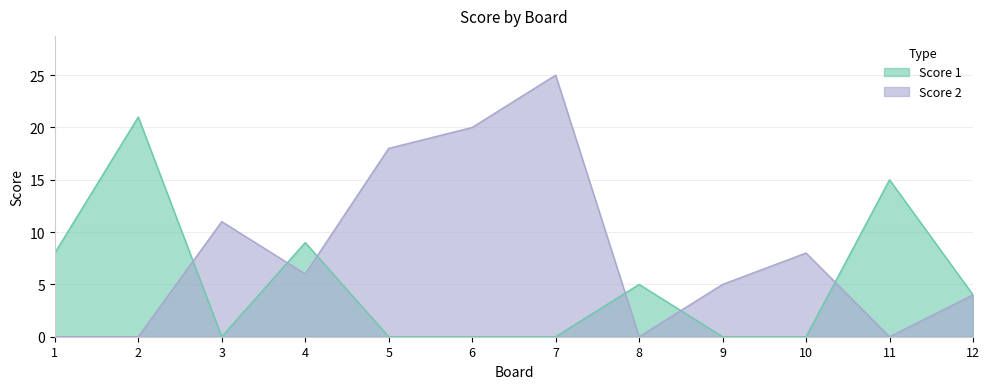

Reading left to right, transcribe all the data shown in this chart.

Score 1: 1=8	2=21	3=0	4=9	5=0	6=0	7=0	8=5	9=0	10=0	11=15	12=4
Score 2: 1=0	2=0	3=11	4=6	5=18	6=20	7=25	8=0	9=5	10=8	11=0	12=4